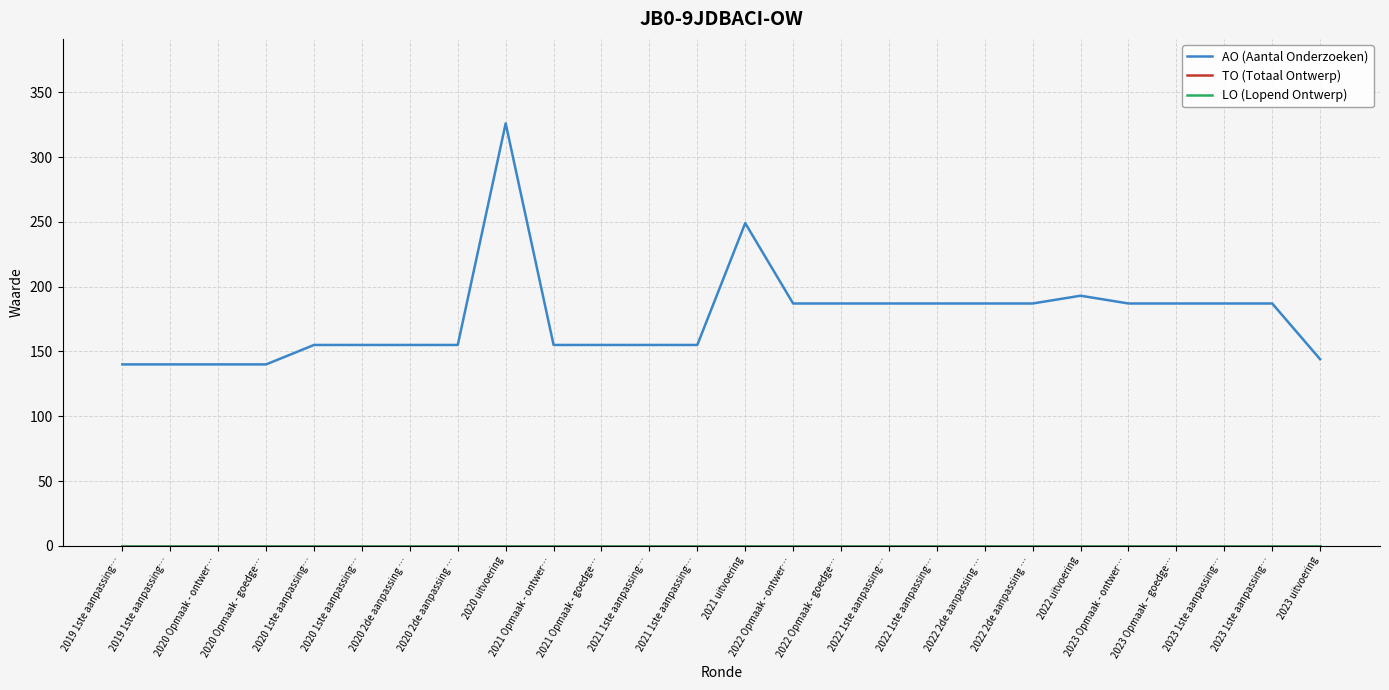

Is it true that AO (Aantal Onderzoeken) equals 111 at 2023 1ste aanpassing…?

False